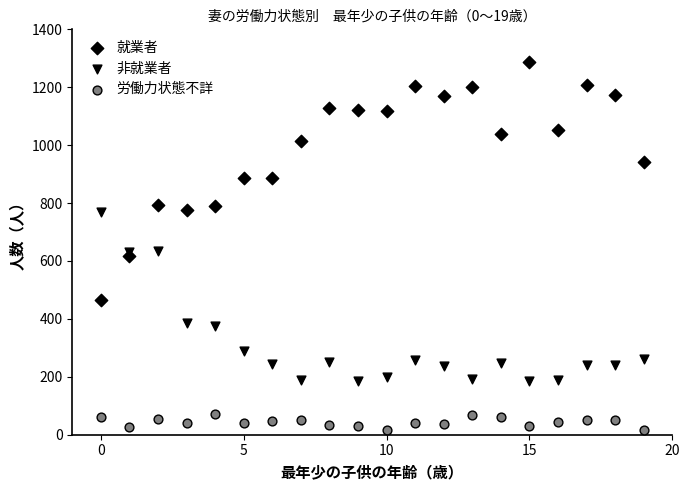

Count the number of points in this scatter plot.

60